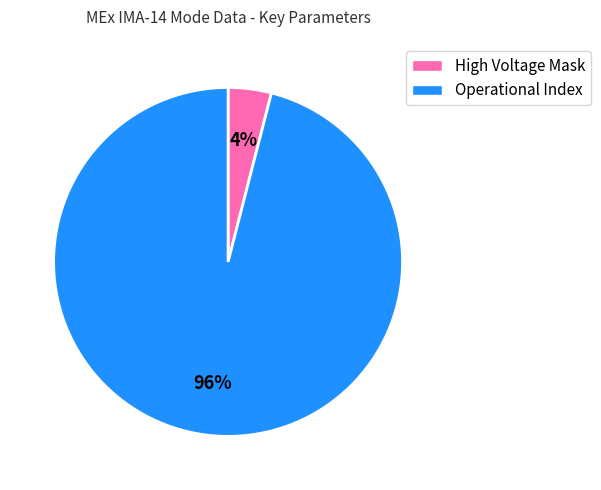

Combined, do High Voltage Mask and Operational Index account for over 50%?

Yes